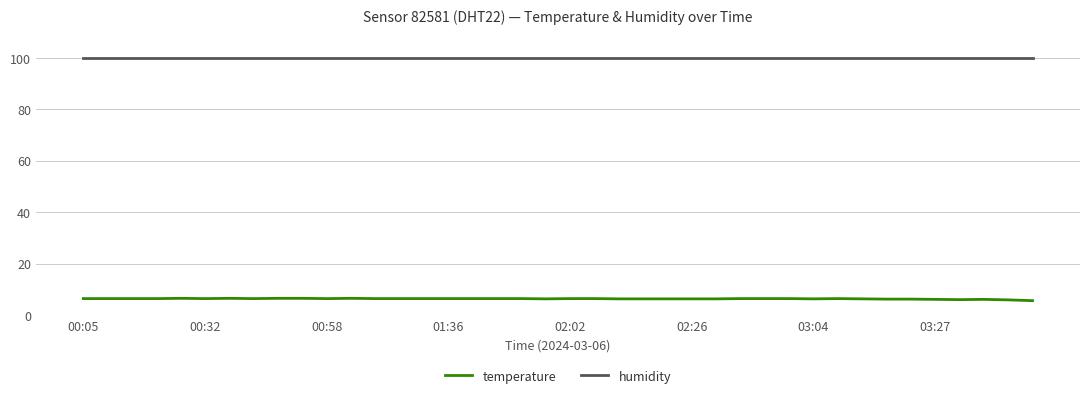

Which series has the largest total across all categories?

humidity